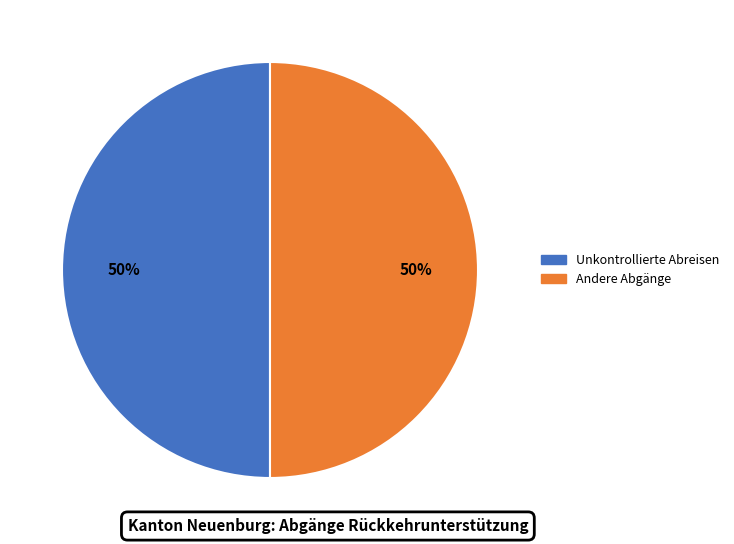

How many slices are in this pie chart?

2